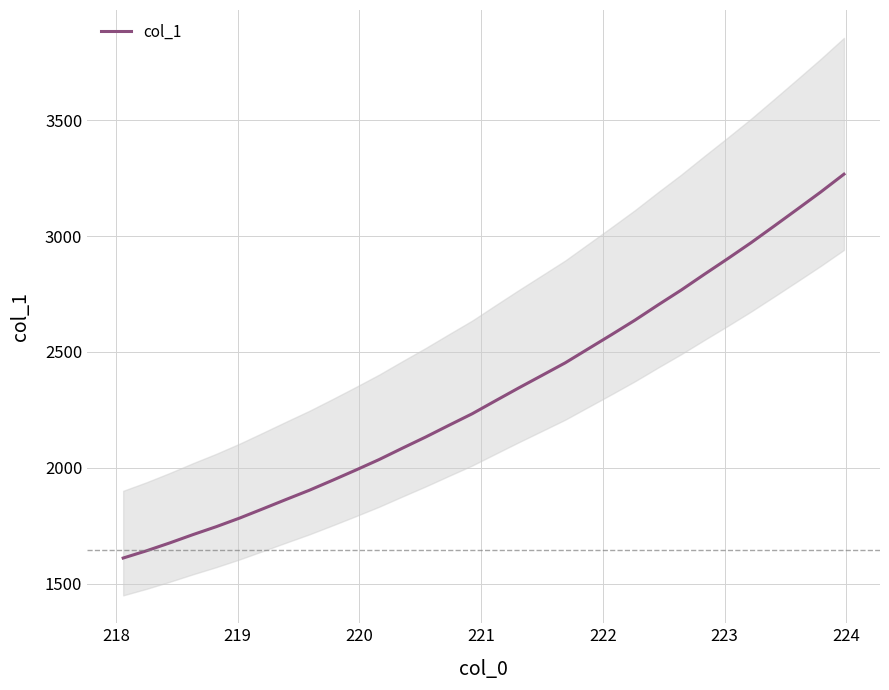

What is the minimum value for col_1?

1610.8